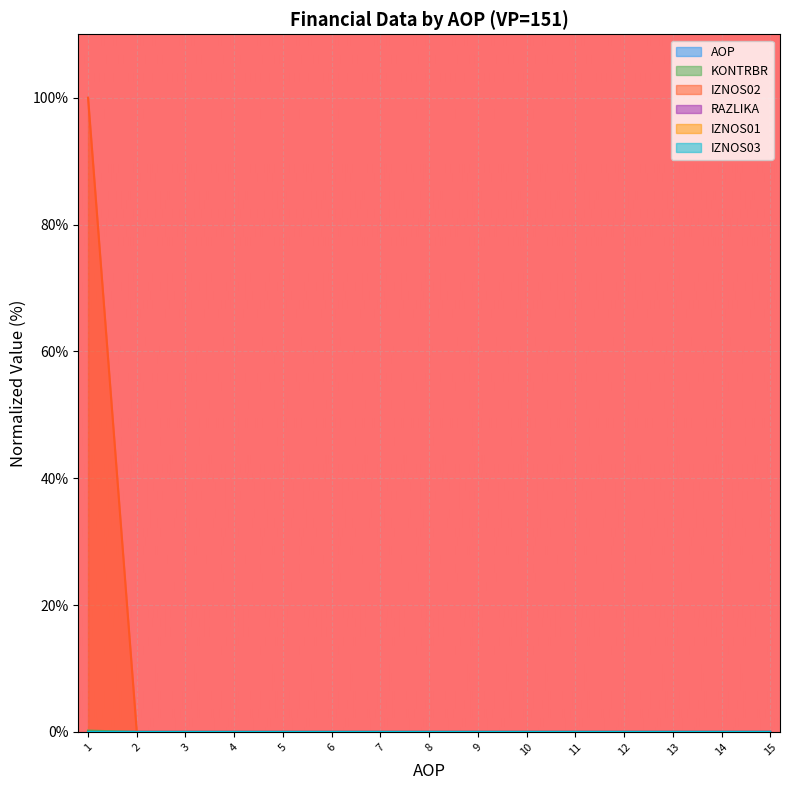

Which series has the widest spread of values?

KONTRBR